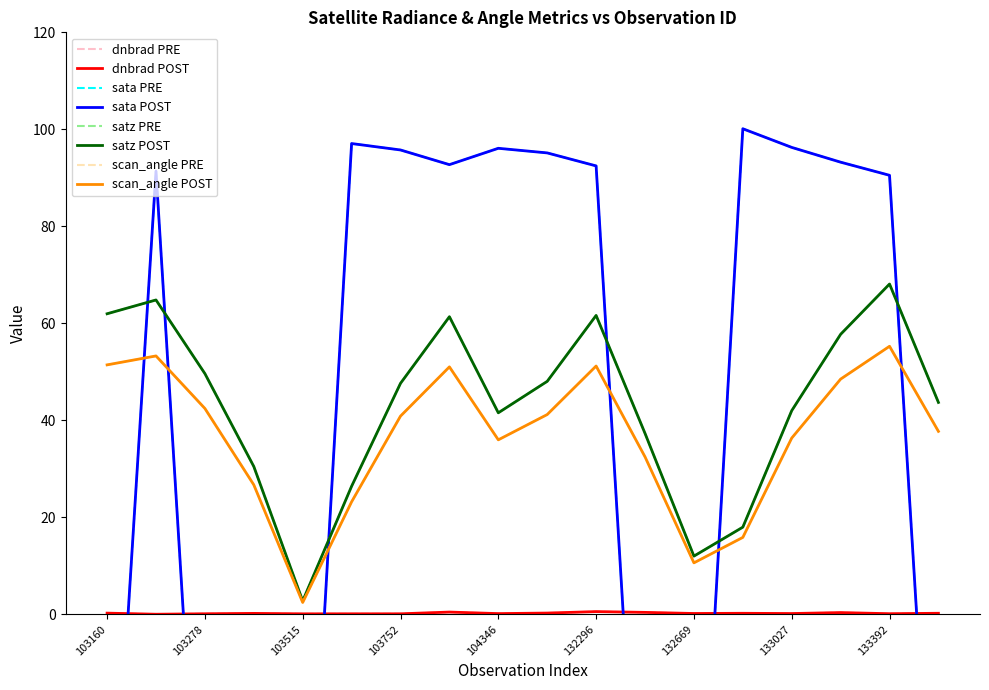

The satz series shows 12.0 at 132669. True or false?

True